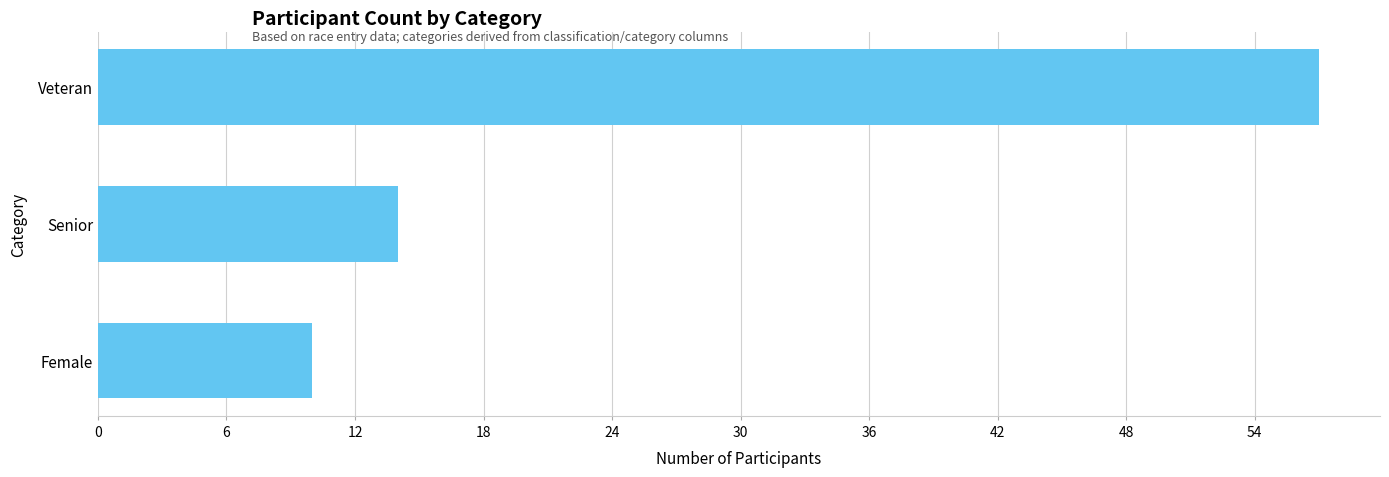

What is the difference between the second highest and minimum values?

4